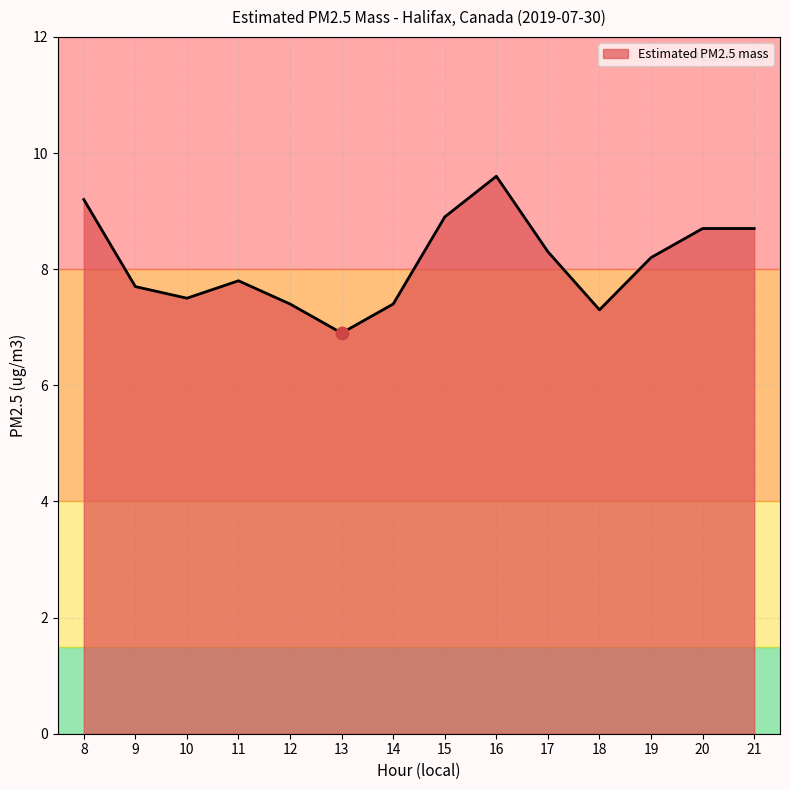

What is the change in value from 18 to 19?

+0.9